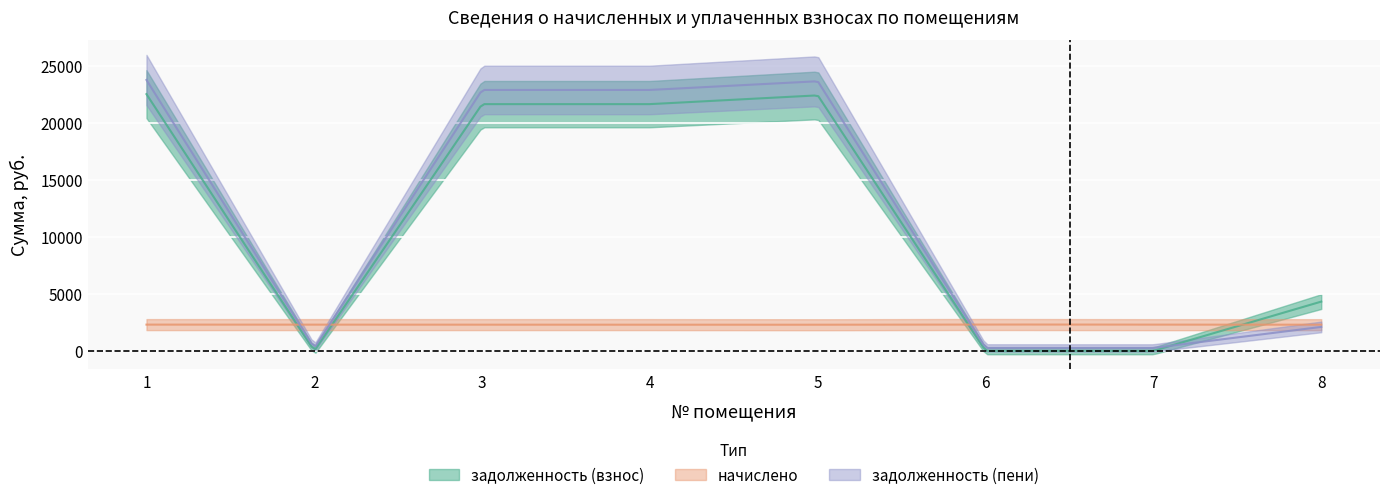

What is the total value across all series at 3?

46835.9